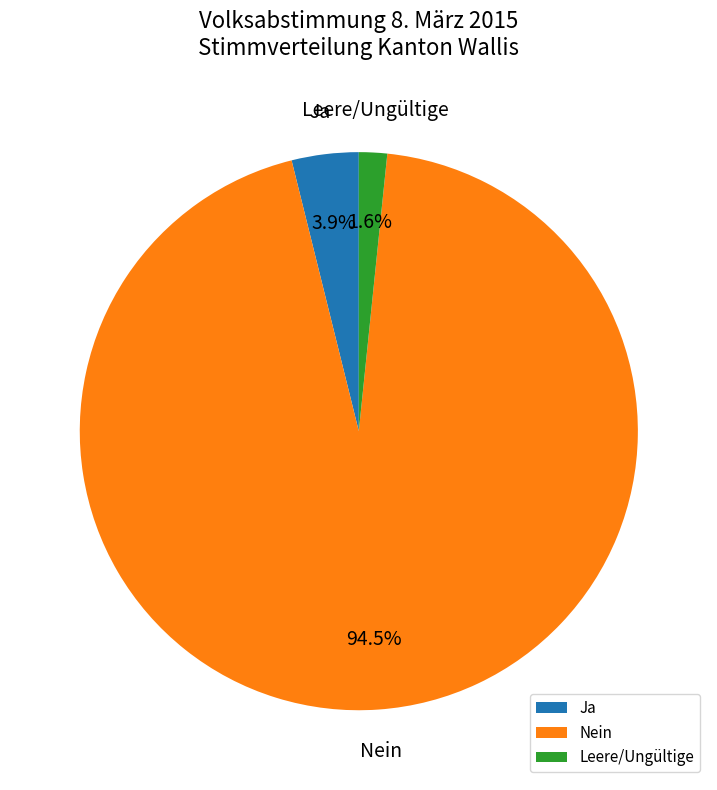

What percentage is NOT represented by Nein?

5.5%